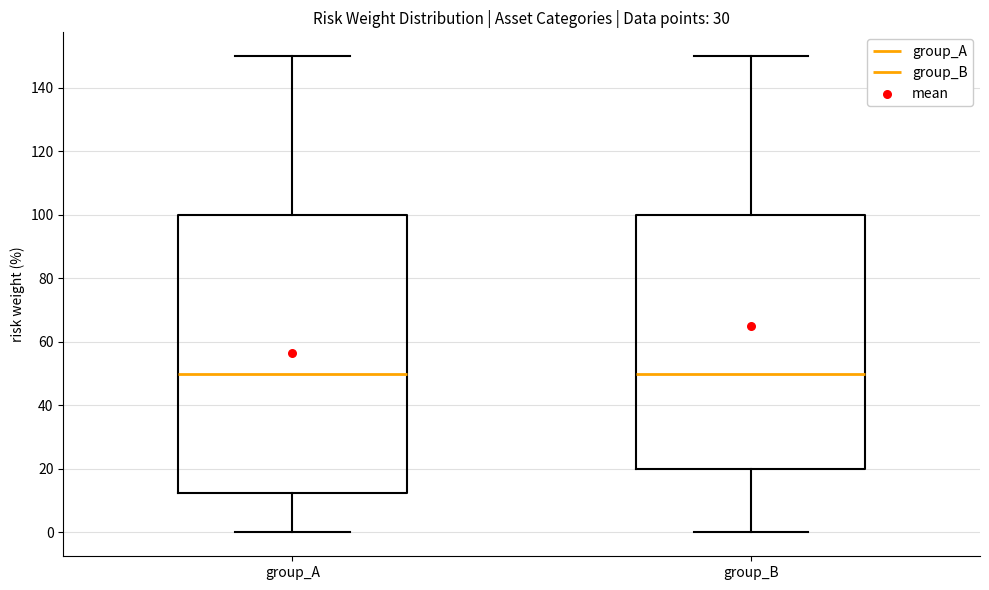

Where does the median line of the box for group_A sit on the y-axis? The values are not printed on the chart, so give them approximately, as read against the axis.

50